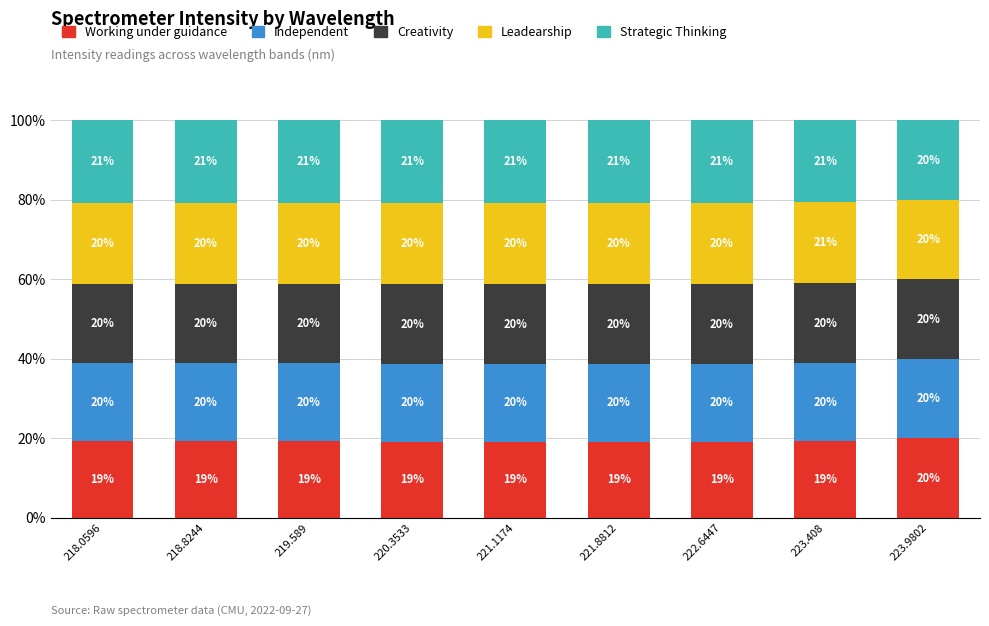

Which category has the highest value in the Working under guidance series?

223.9802